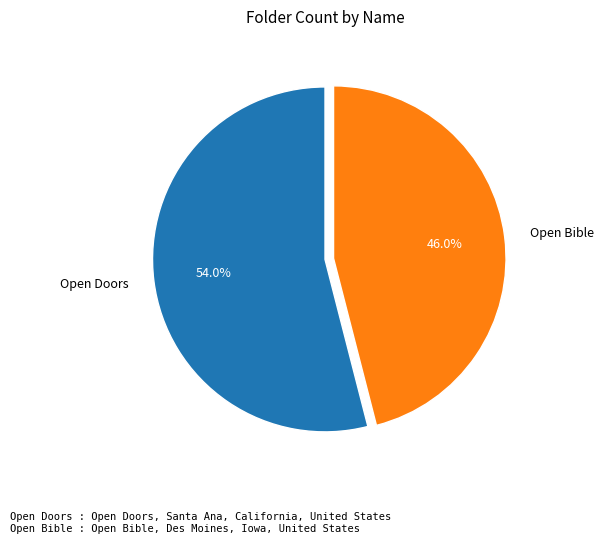

Rank the categories by value from lowest to highest.

Open Bible, Open Doors